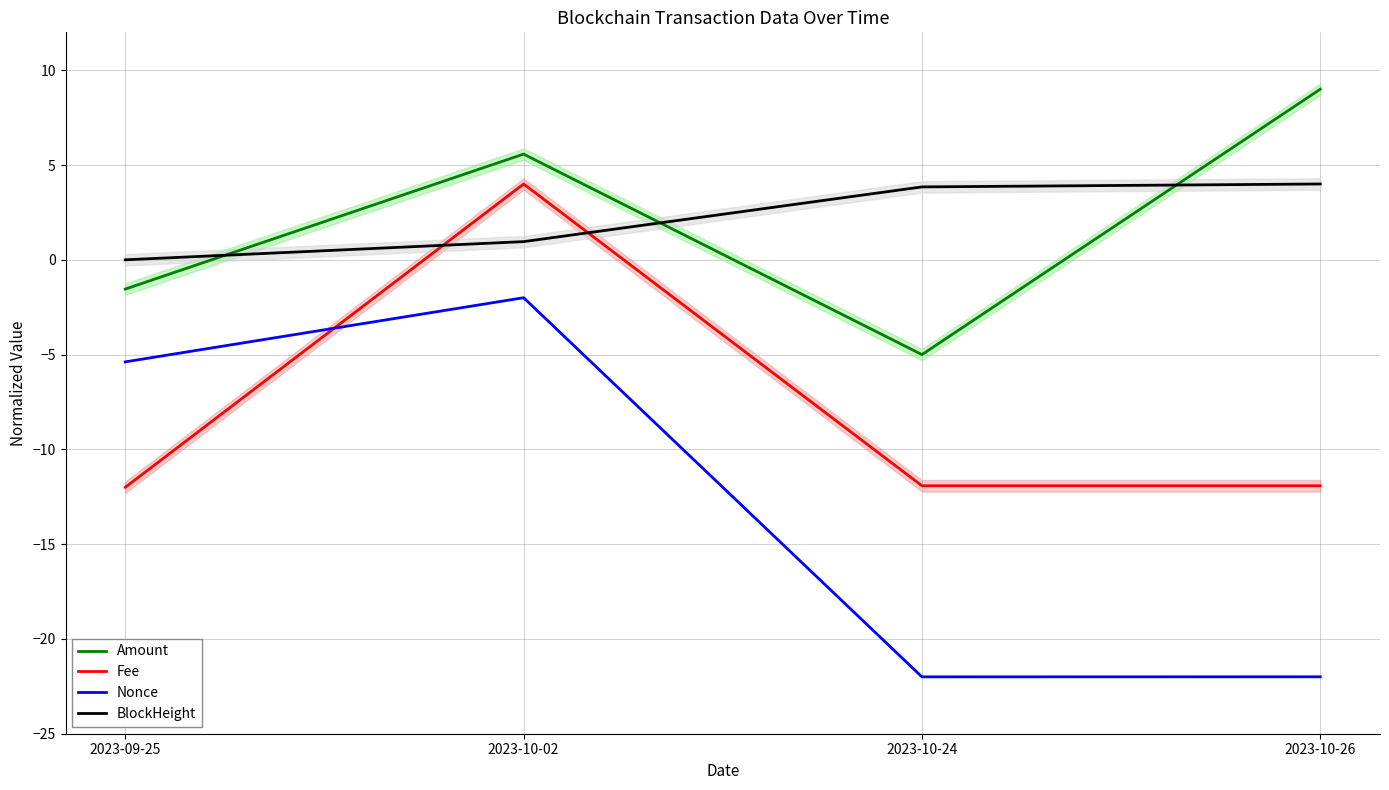

What value does the Amount series have at 2023-10-24?

-5.0